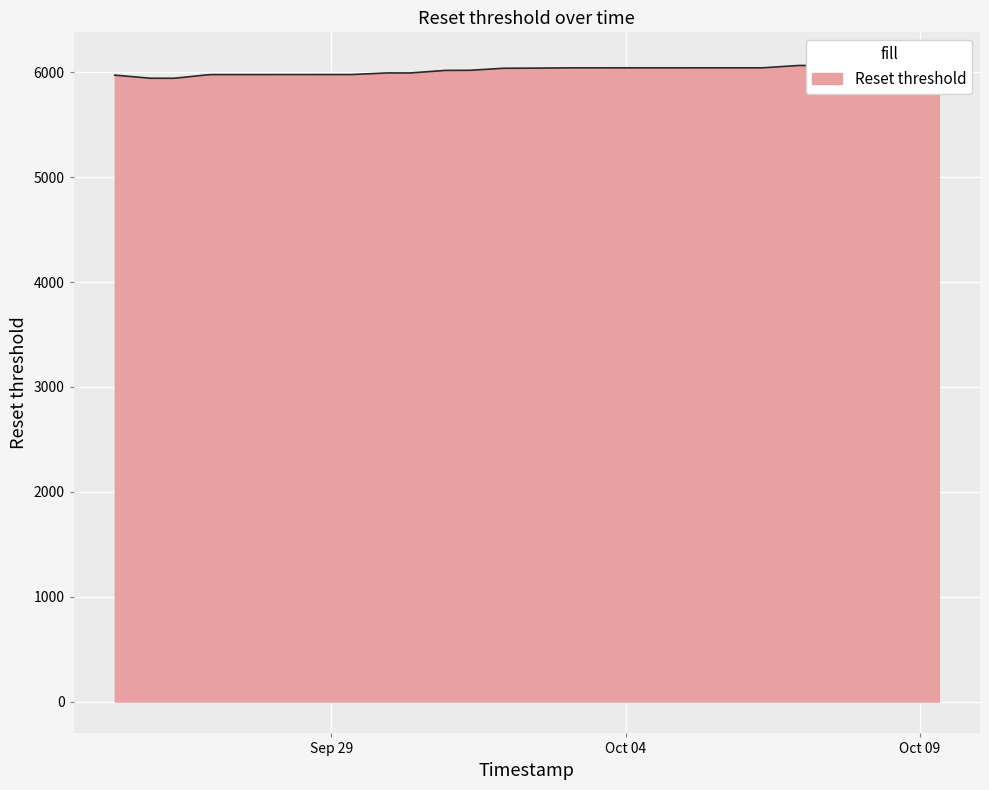

The chart shows a value of 5979.2 at 2025-09-26 22. True or false?

True